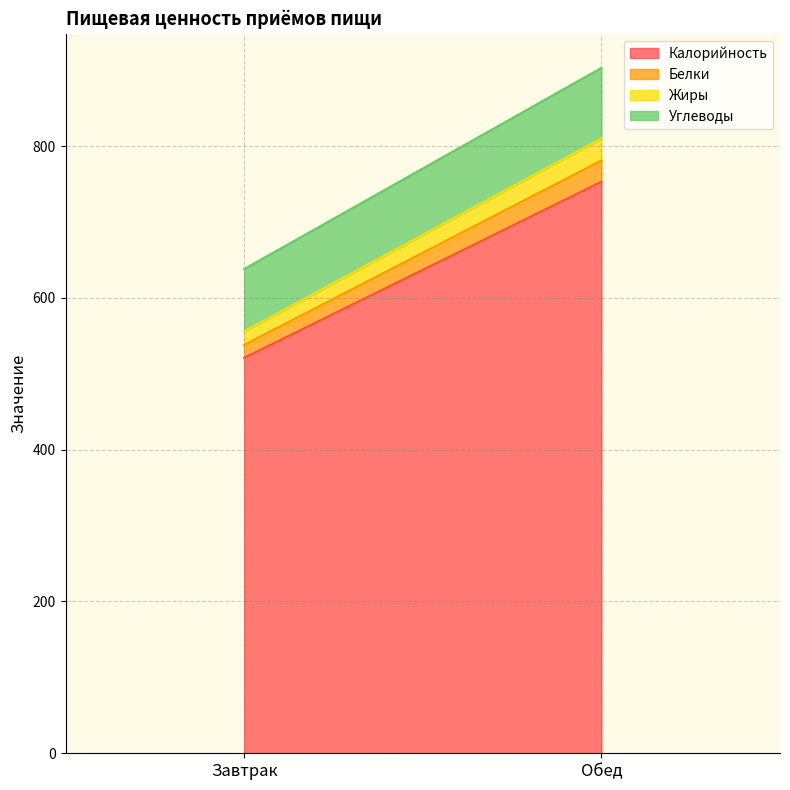

The value of Углеводы at Обед is 93. True or false?

True